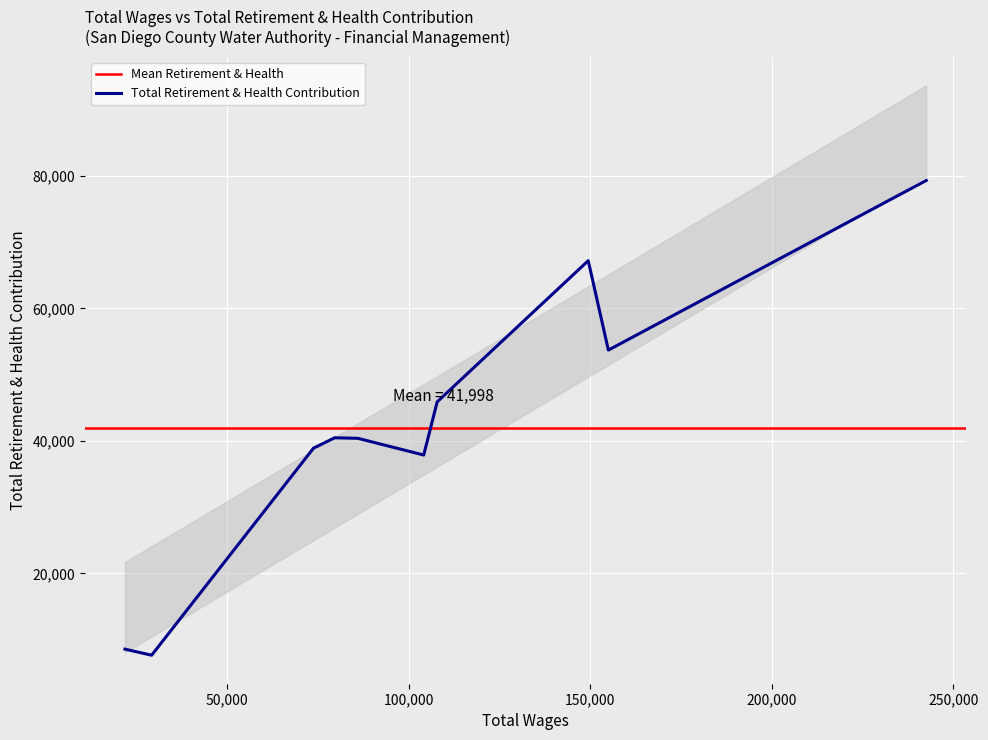

Rank the categories by value from highest to lowest.

242572, 149456, 154998, 107844, 79620, 85992, 73784, 104127, 21833, 29182